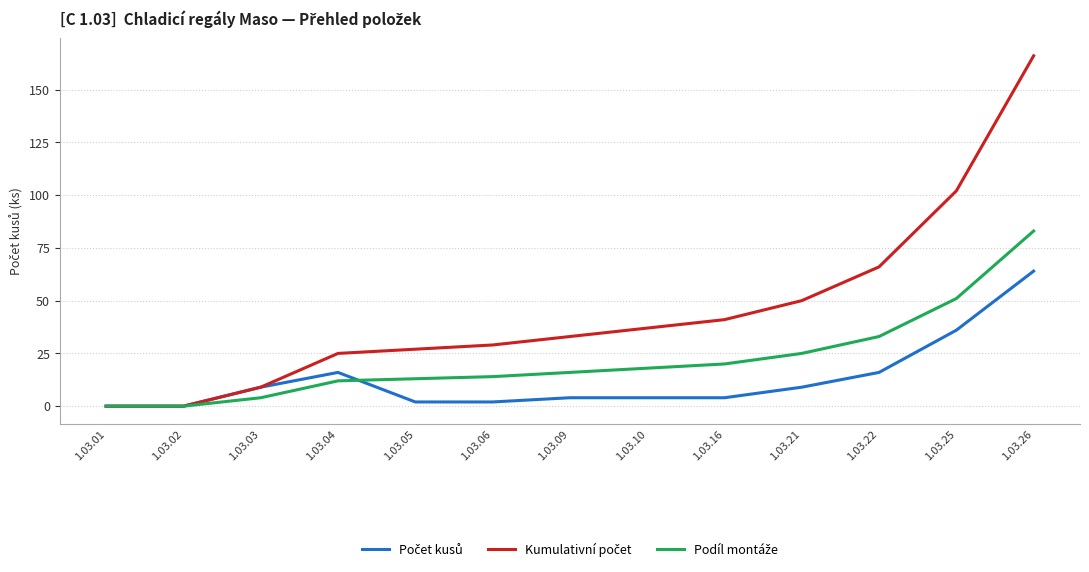

Which category has the highest value across all series?

1.03.26